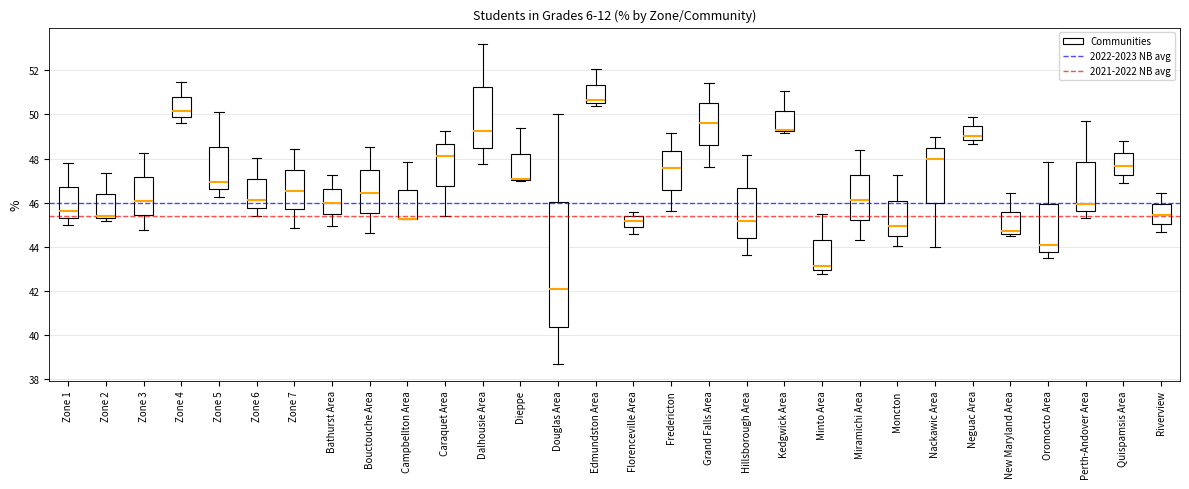

Reading left to right, transcribe this box plot: for each box, give where its median line is, the range the box spans, and where its two whiskers end, as read against the y-axis. The values are not printed on the chart, so give them approximately, as read against the axis.

Zone 1: median 45.6, box 45.4 to 46.8, whiskers 45.0 to 47.8
Zone 2: median 45.4, box 45.2 to 46.4, whiskers 45.2 (just below the box's lower edge) to 47.4
Zone 3: median 46.0, box 45.4 to 47.2, whiskers 44.8 to 48.2
Zone 4: median 50.2, box 49.8 to 50.8, whiskers 49.6 to 51.4
Zone 5: median 47.0, box 46.6 to 48.6, whiskers 46.2 to 50.2
Zone 6: median 46.2, box 45.8 to 47.0, whiskers 45.4 to 48.0
Zone 7: median 46.6, box 45.6 to 47.4, whiskers 44.8 to 48.4
Bathurst Area: median 46.0, box 45.4 to 46.6, whiskers 45.0 to 47.2
Bouctouche Area: median 46.4, box 45.6 to 47.4, whiskers 44.6 to 48.6
Campbellton Area: median 45.2 (drawn on the box's lower edge), box 45.2 to 46.6, whiskers 45.2 to 47.8
Caraquet Area: median 48.2, box 46.8 to 48.6, whiskers 45.4 to 49.2
Dalhousie Area: median 49.2, box 48.4 to 51.2, whiskers 47.8 to 53.2
Dieppe: median 47.0 (drawn on the box's lower edge), box 47.0 to 48.2, whiskers 47.0 to 49.4
Douglas Area: median 42.0, box 40.4 to 46.0, whiskers 38.6 to 50.0
Edmundston Area: median 50.6 (just above the box's lower edge), box 50.6 to 51.4, whiskers 50.4 to 52.0
Florenceville Area: median 45.2, box 44.8 to 45.4, whiskers 44.6 to 45.6
Fredericton: median 47.6, box 46.6 to 48.4, whiskers 45.6 to 49.2
Grand Falls Area: median 49.6, box 48.6 to 50.6, whiskers 47.6 to 51.4
Hillsborough Area: median 45.2, box 44.4 to 46.6, whiskers 43.6 to 48.2
Kedgwick Area: median 49.2 (just above the box's lower edge), box 49.2 to 50.2, whiskers 49.2 (just below the box's lower edge) to 51.0
Minto Area: median 43.2, box 43.0 to 44.4, whiskers 42.8 to 45.4
Miramichi Area: median 46.2, box 45.2 to 47.2, whiskers 44.4 to 48.4
Moncton: median 45.0, box 44.6 to 46.2, whiskers 44.0 to 47.2
Nackawic Area: median 48.0, box 46.0 to 48.4, whiskers 44.0 to 49.0
Neguac Area: median 49.0, box 48.8 to 49.4, whiskers 48.6 to 49.8
New Maryland Area: median 44.8, box 44.6 to 45.6, whiskers 44.4 to 46.4
Oromocto Area: median 44.0, box 43.8 to 46.0, whiskers 43.4 to 47.8
Perth-Andover Area: median 46.0, box 45.6 to 47.8, whiskers 45.4 to 49.6
Quispamsis Area: median 47.6, box 47.2 to 48.2, whiskers 46.8 to 48.8
Riverview: median 45.4, box 45.0 to 46.0, whiskers 44.6 to 46.4